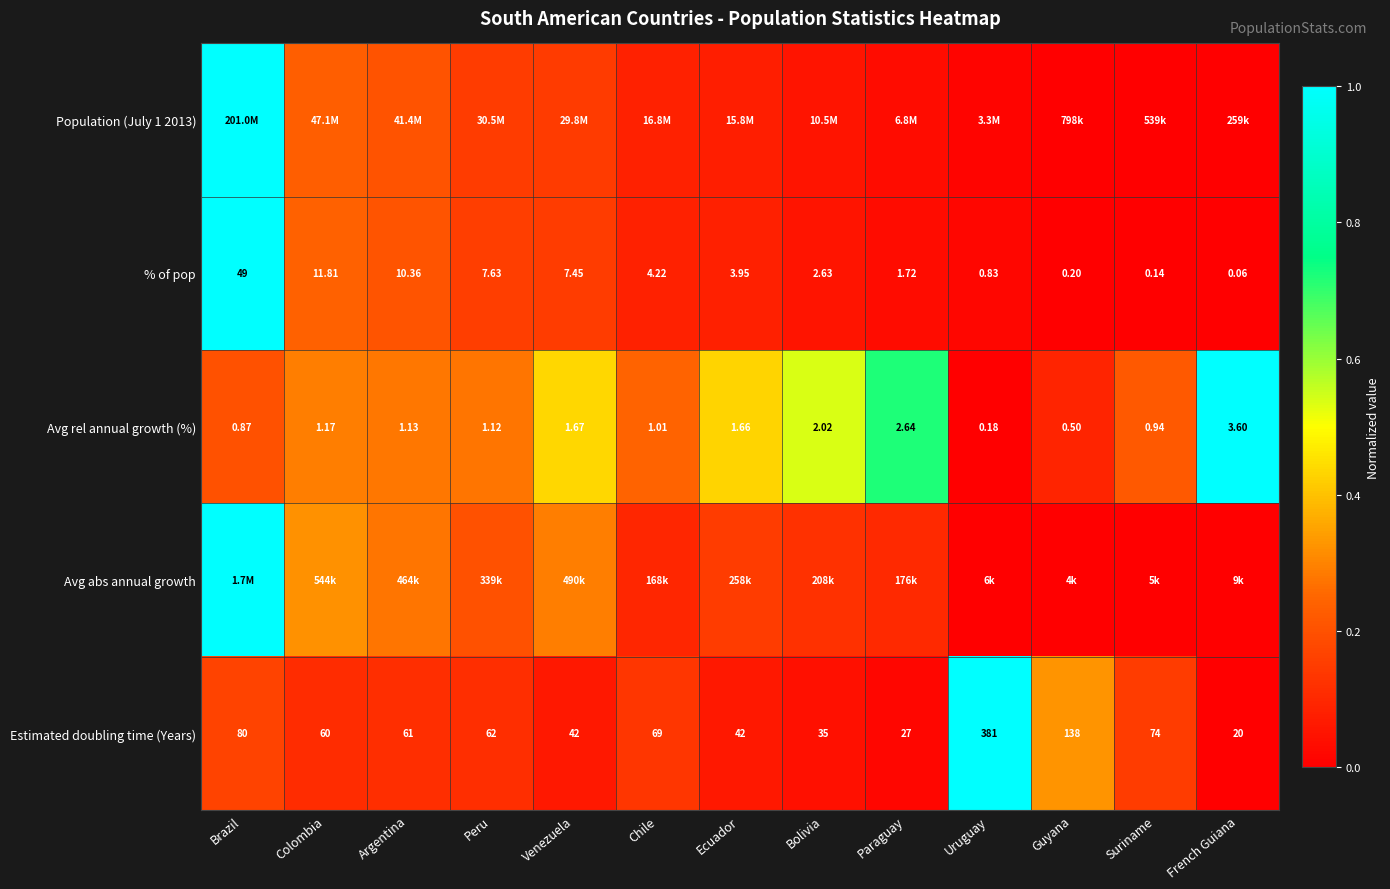

At how many categories does at least one series exceed 0?

13